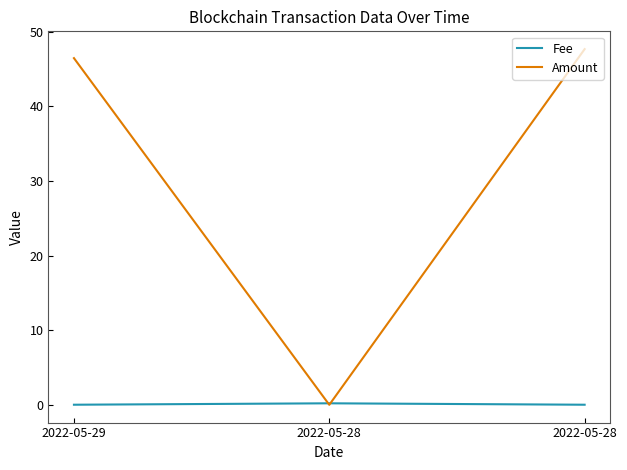

Which series changed the most between 2022-05-29 and 2022-05-28?

Amount